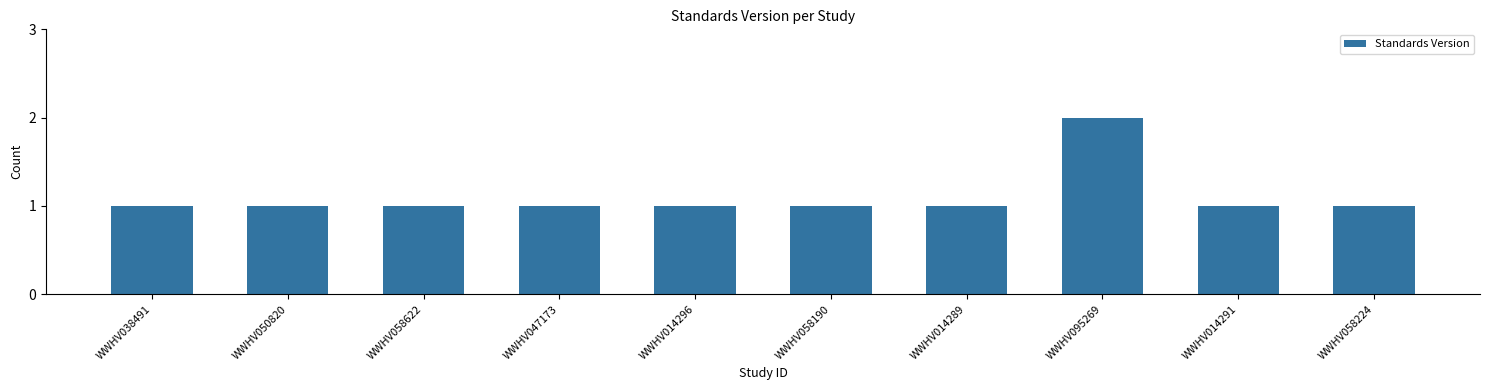

How many data points does each series have?

10